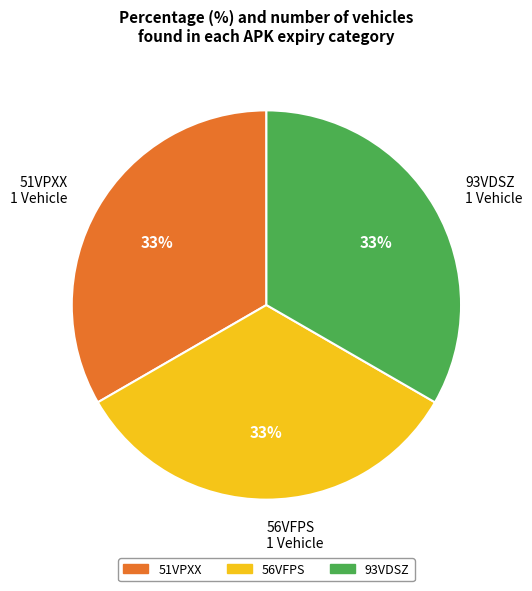

What percentage is the 56VFPS slice, to the nearest percent?

33%